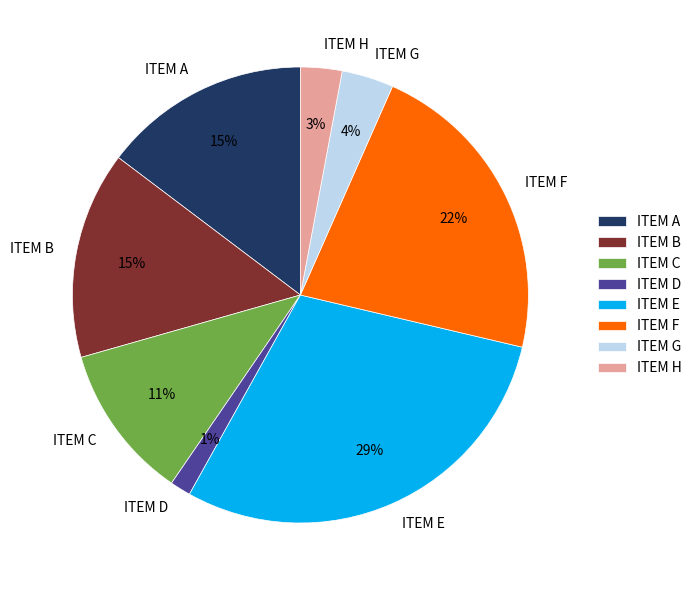

Which has a higher value, ITEM B or ITEM G?

ITEM B